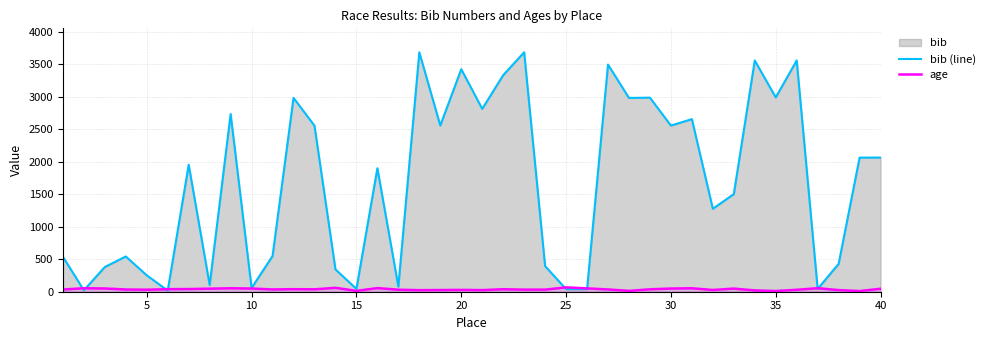

True or false: bib (line) and age cross at least once.

True